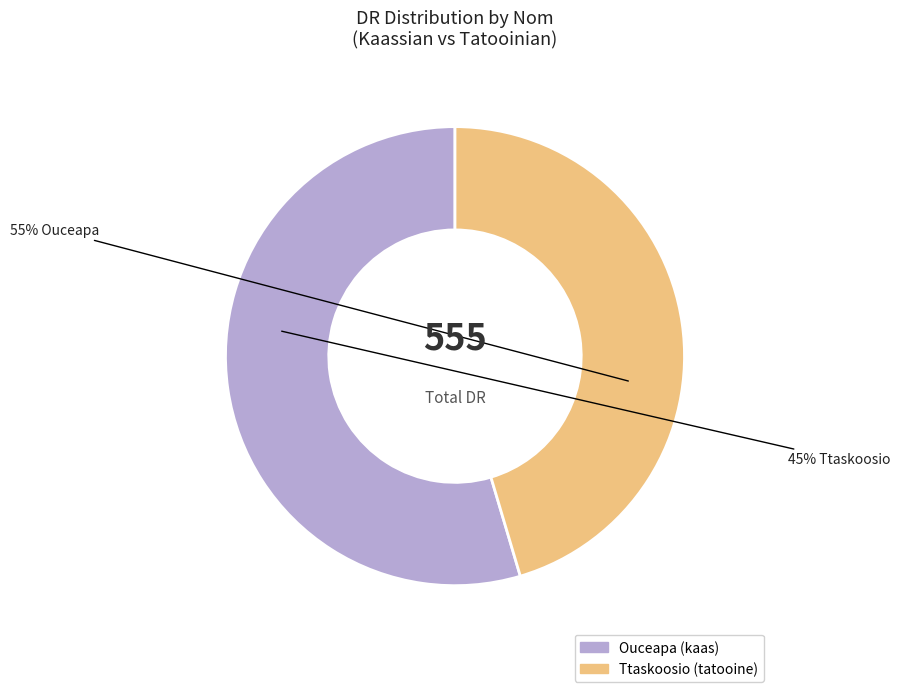

To the nearest percent, what is the combined percentage of Ttaskoosio and Ouceapa?

100%